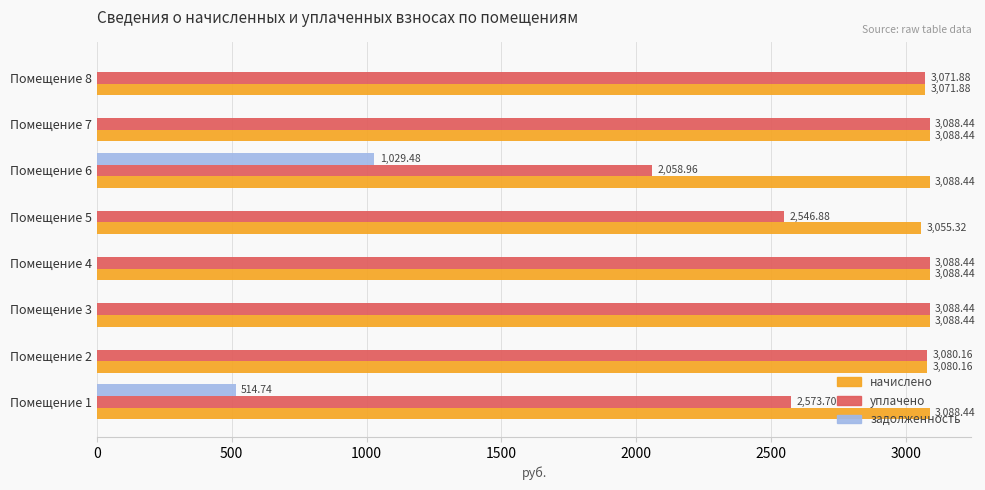

Where is начислено nearest to the value 3071?

Помещение 8